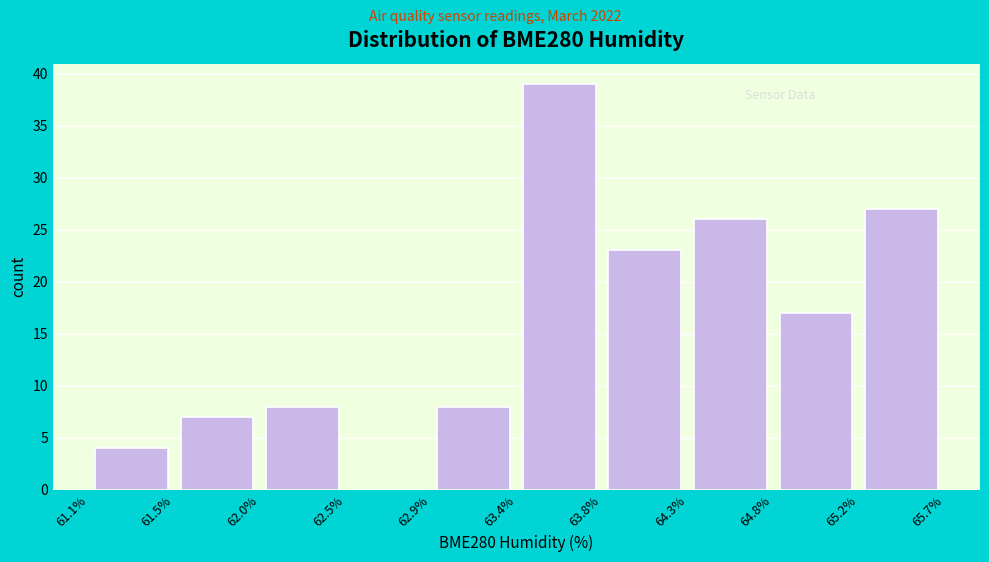

Over which range of the x-axis is the bar tallest?

63.4% to 63.8%